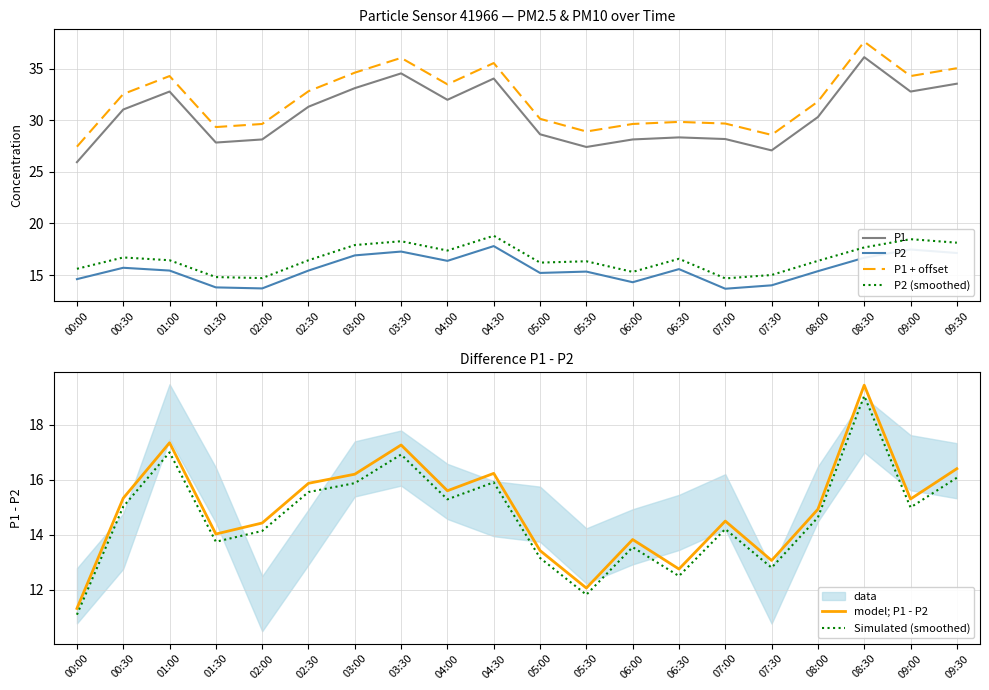

What is the difference between the maximum and second lowest values in the model; P1 - P2 series?

7.4